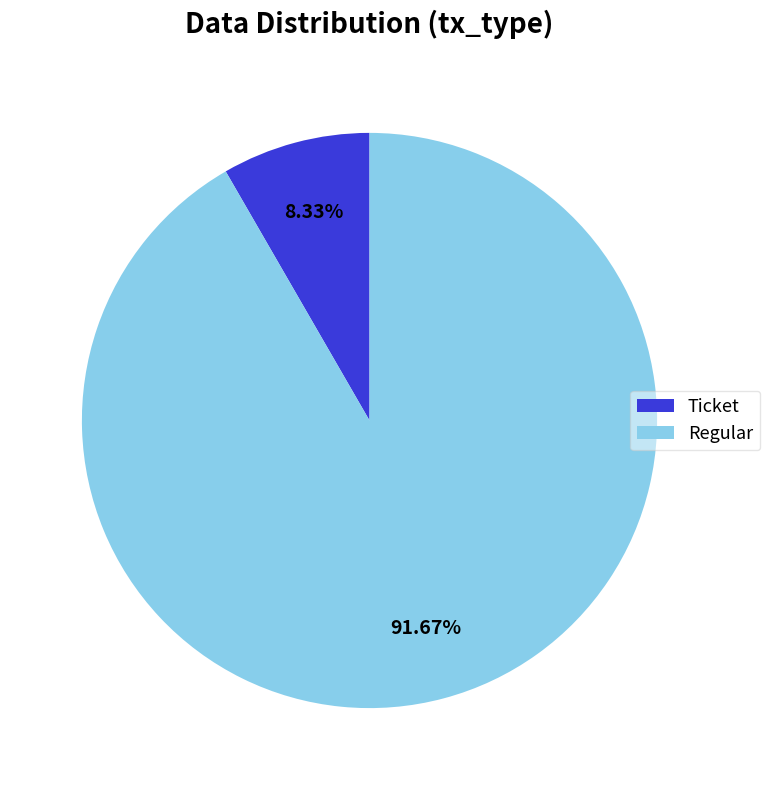

Which has a higher value, Regular or Ticket?

Regular